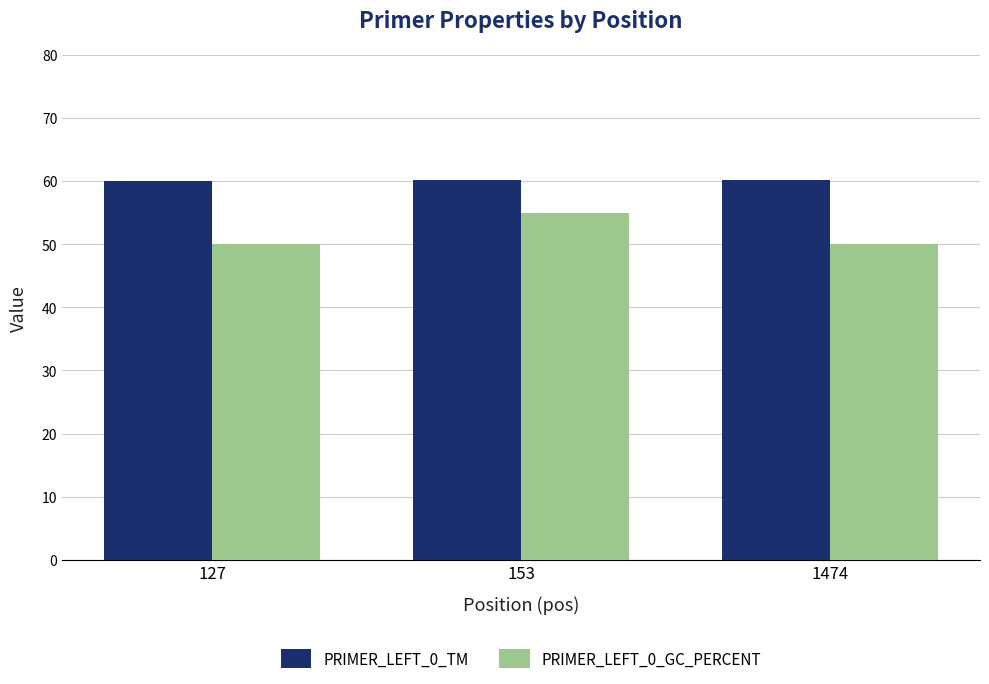

Is the value of PRIMER_LEFT_0_GC_PERCENT at 1474 greater than the value of PRIMER_LEFT_0_TM at 127?

No